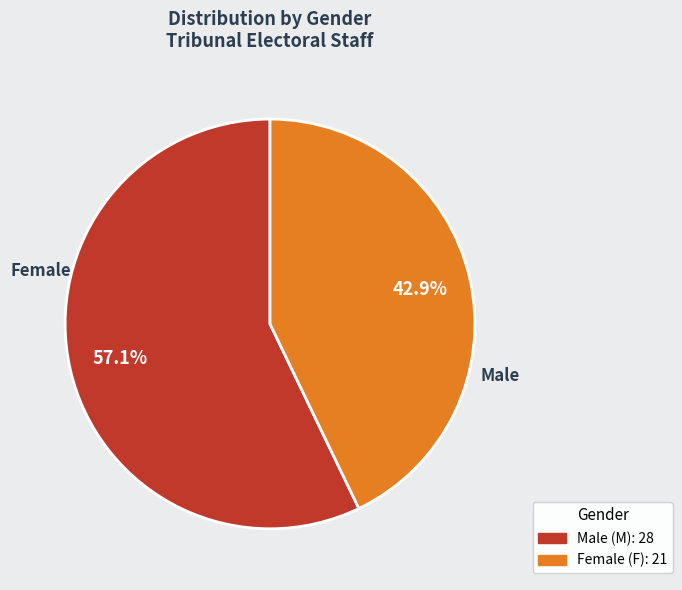

Is there any slice that represents more than half of the pie?

Yes